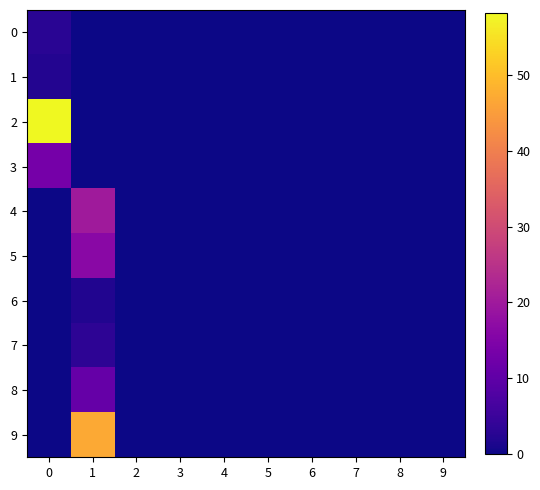

Count the number of categories in the chart.

10